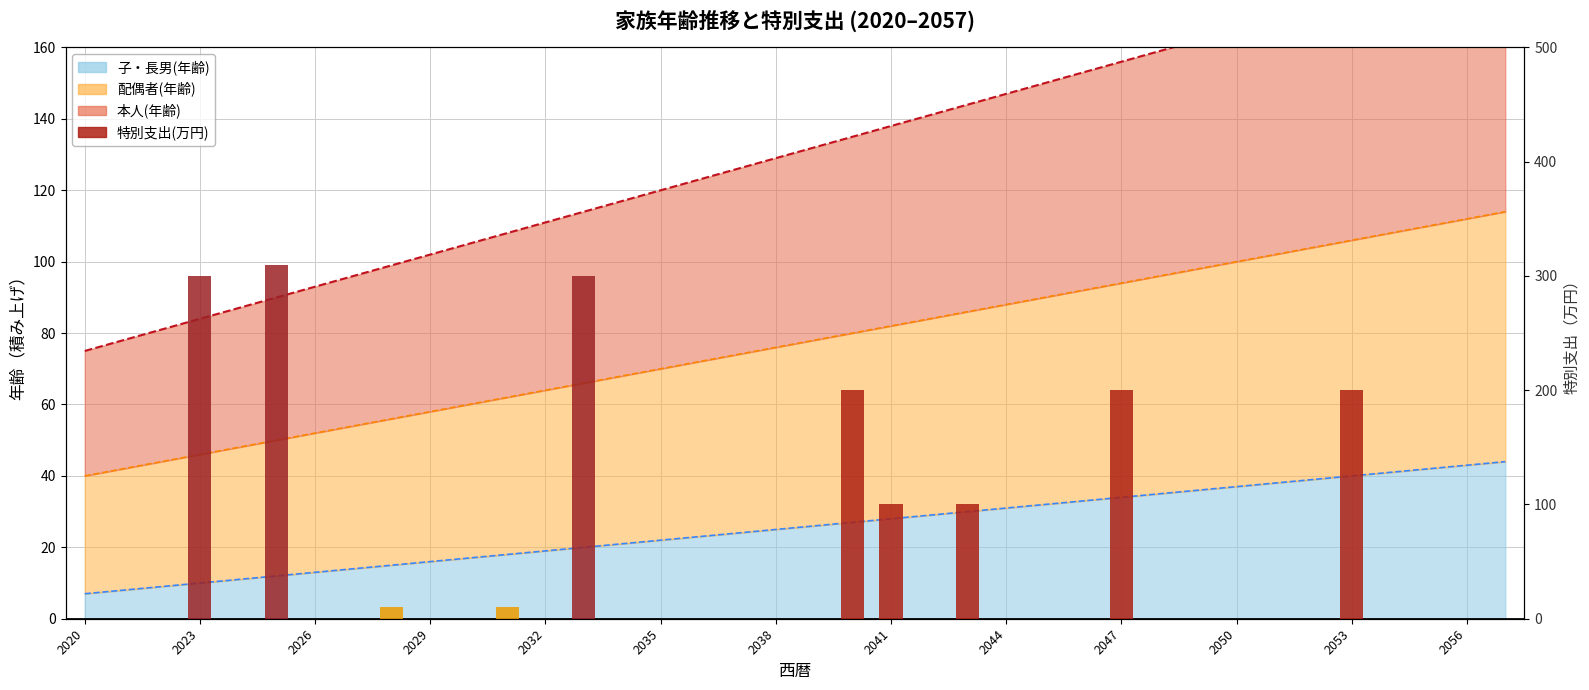

What is the average value of the 特別支出(万円) series?

46